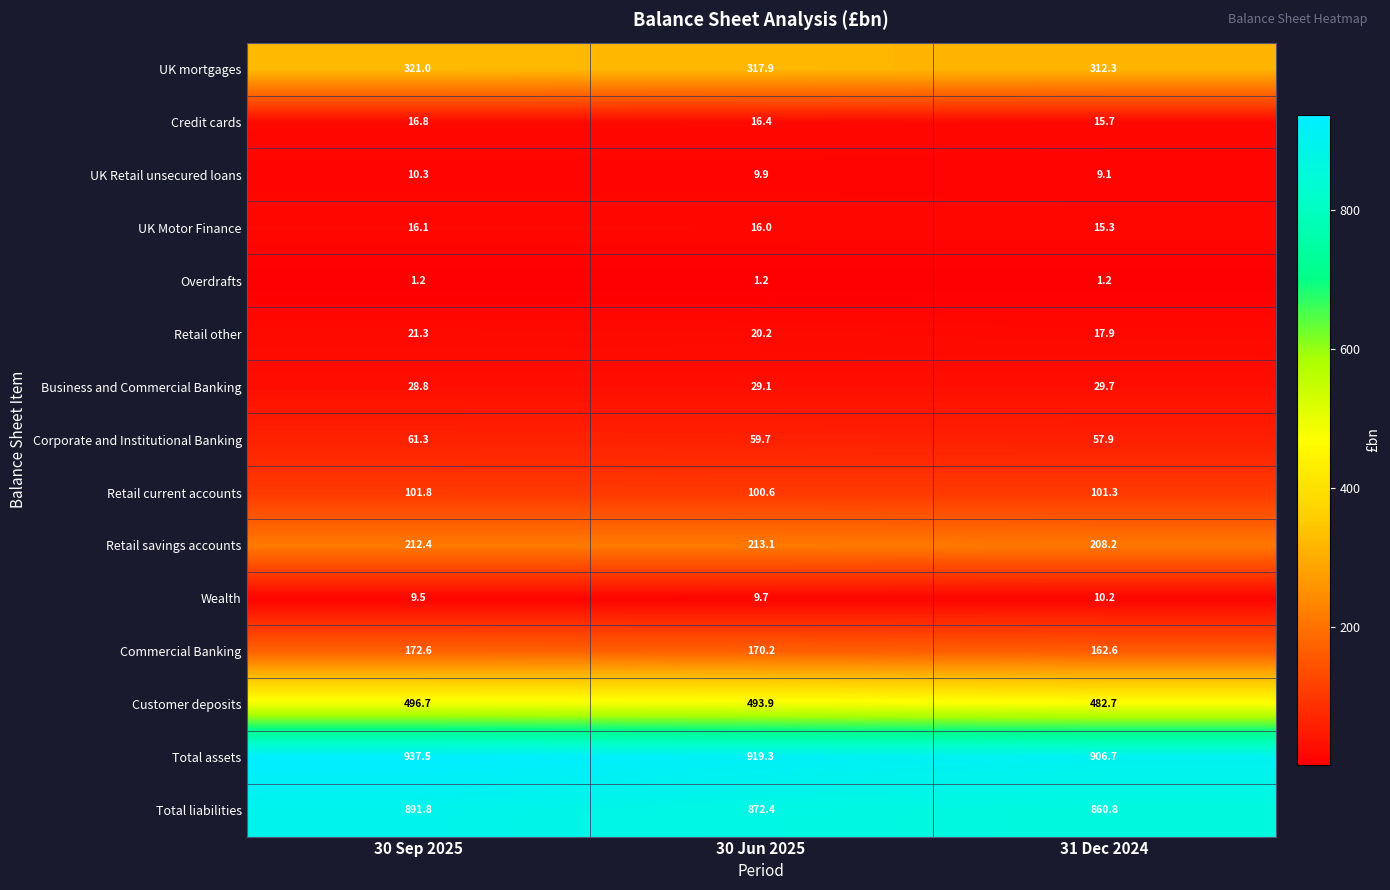

How many series are shown in this chart?

15